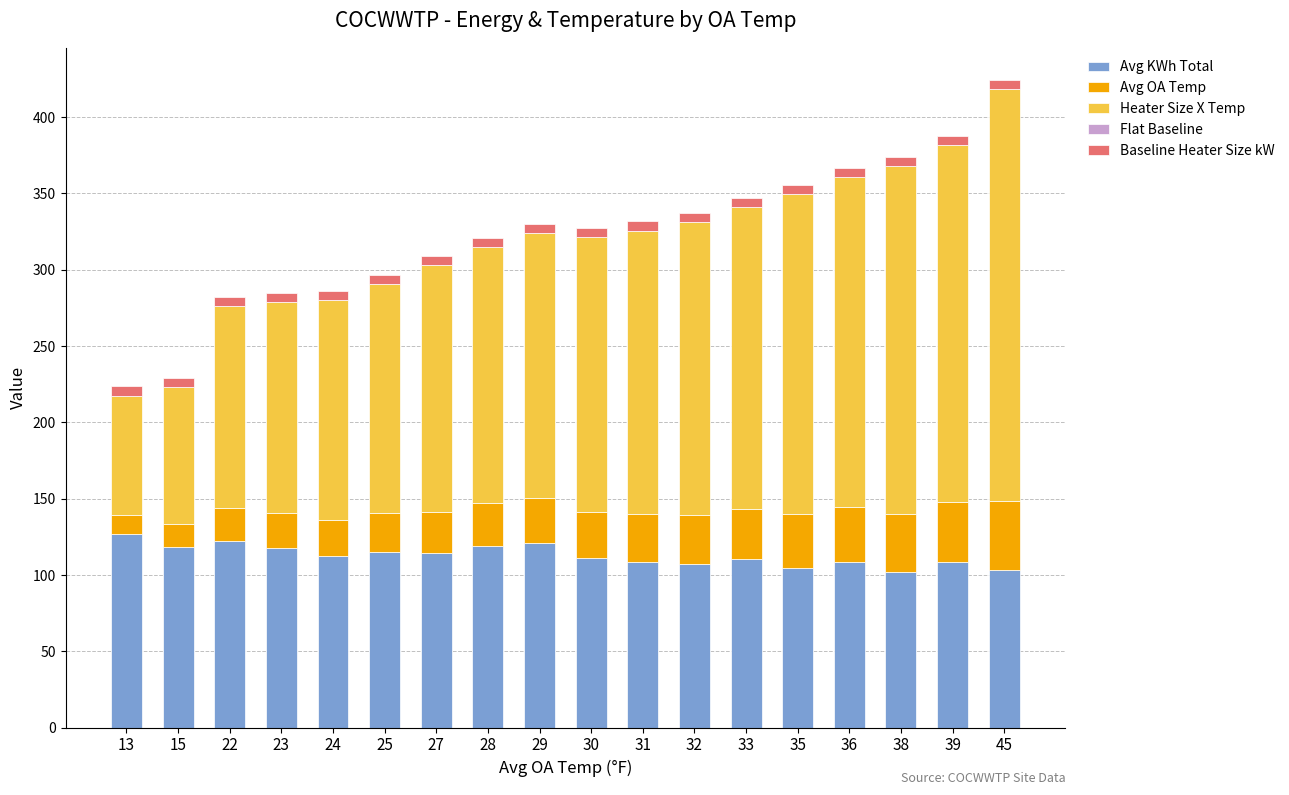

The Avg KWh Total series shows 101.9 at 38. True or false?

True